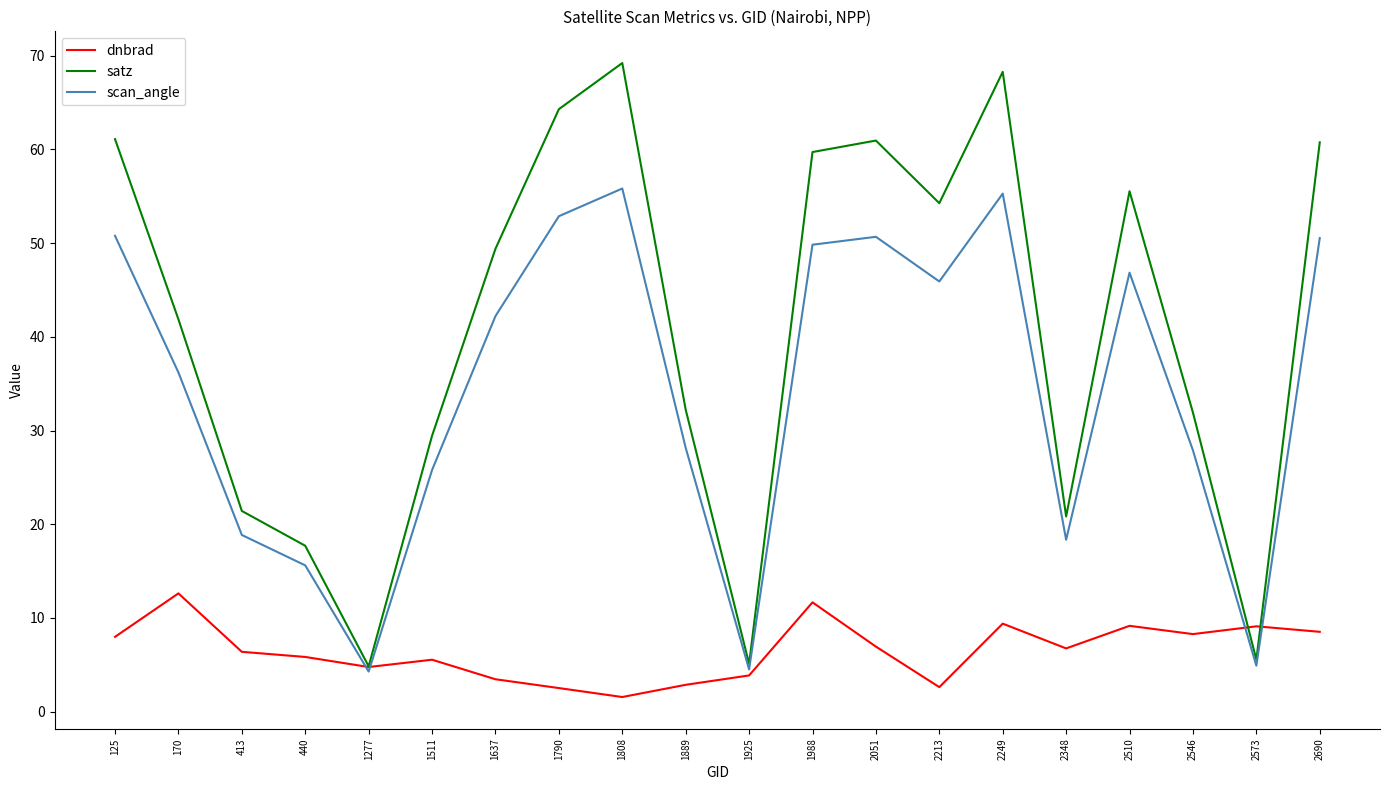

How many values in the scan_angle series are below 42?

10